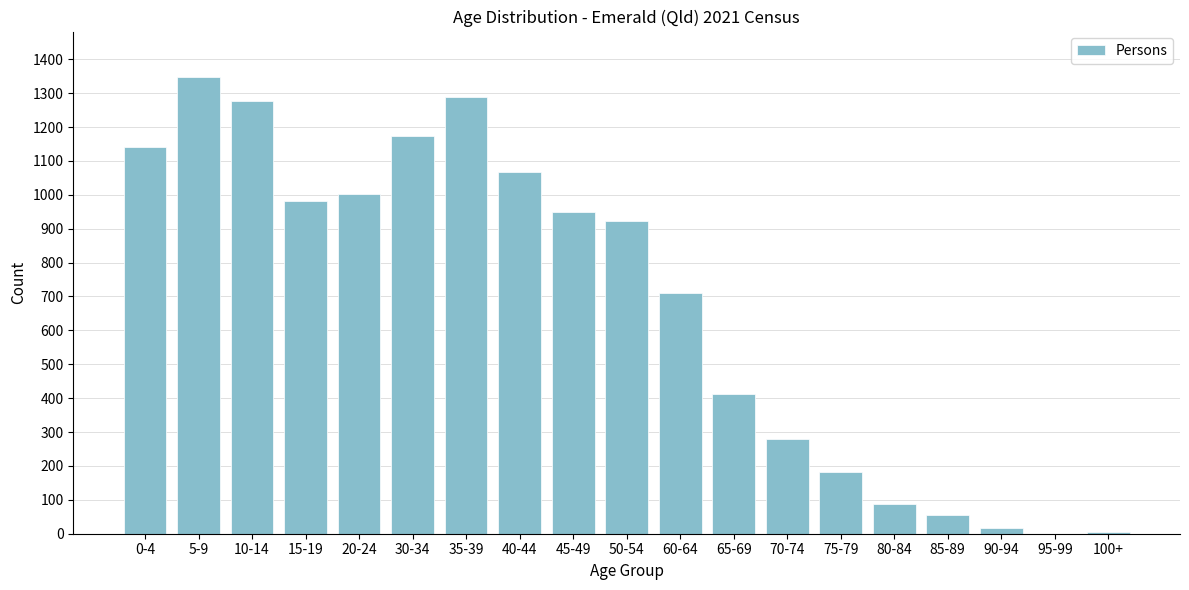

The value at 70-74 is 195. True or false?

False